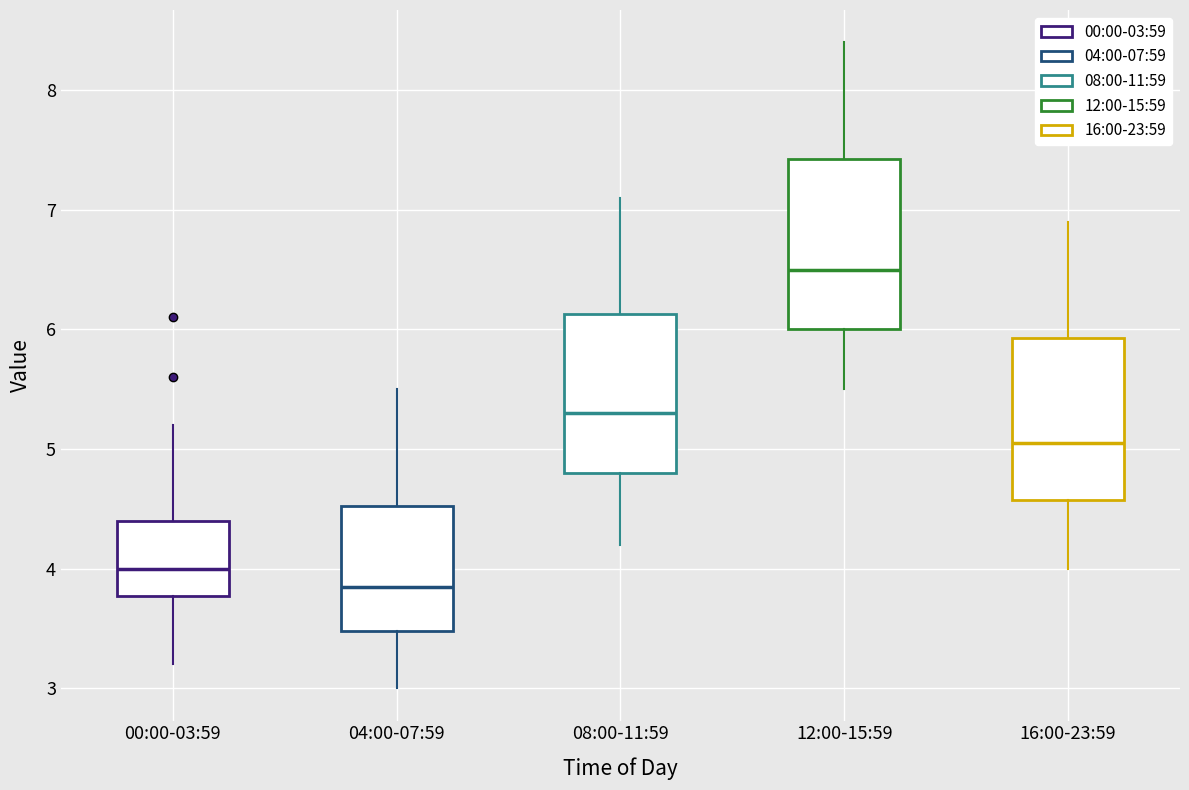

Which box's median line is the lowest?

04:00-07:59